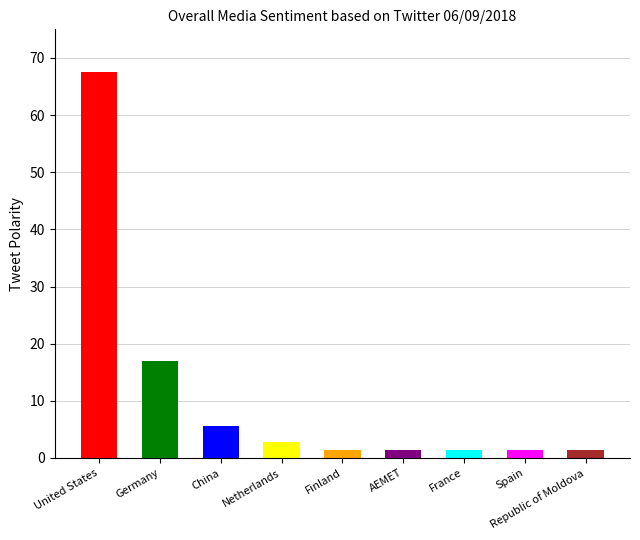

Rank the categories by value from highest to lowest.

United States, Germany, China, Netherlands, Finland, AEMET, France, Spain, Republic of Moldova